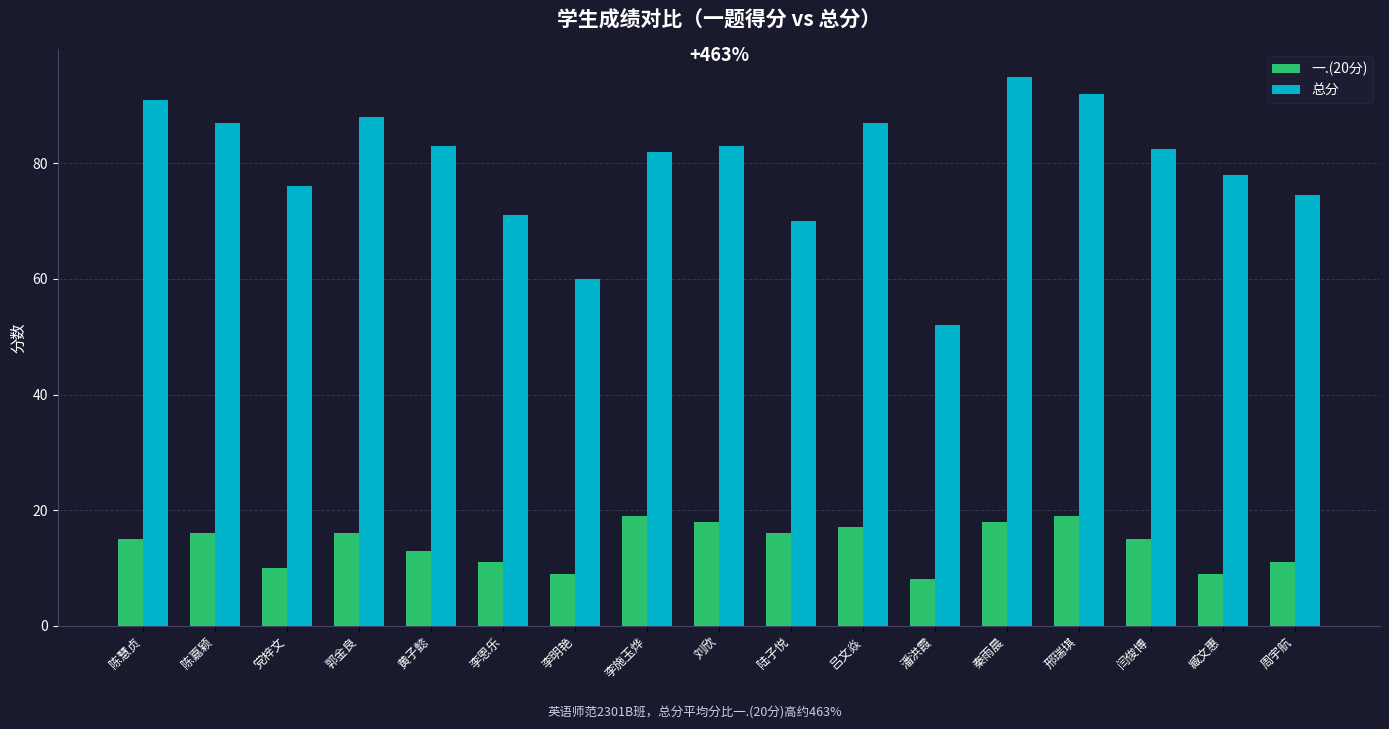

Rank the series by their average value, from lowest to highest.

一.(20分), 总分